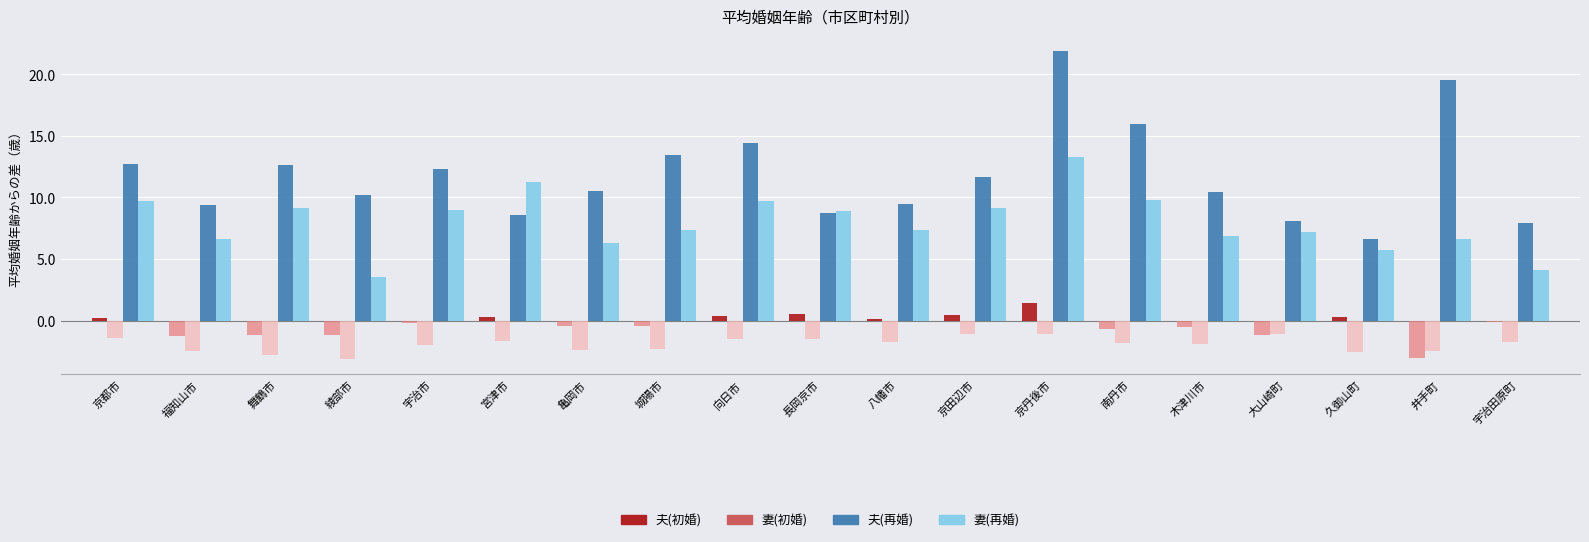

How many bars are there in total?

76